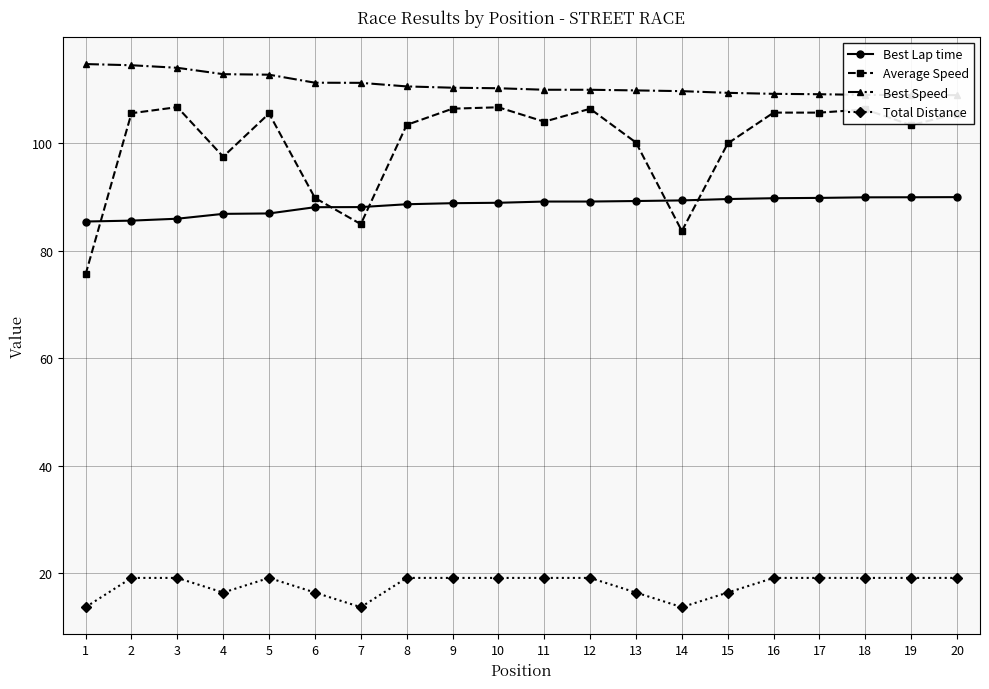

Where does the Best Lap time series first go above 89?

11